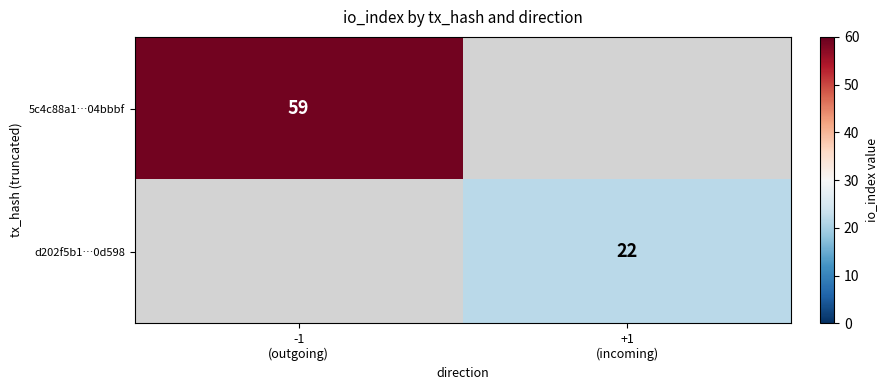

Which has a higher value, +1
(incoming) or -1
(outgoing)?

-1
(outgoing)